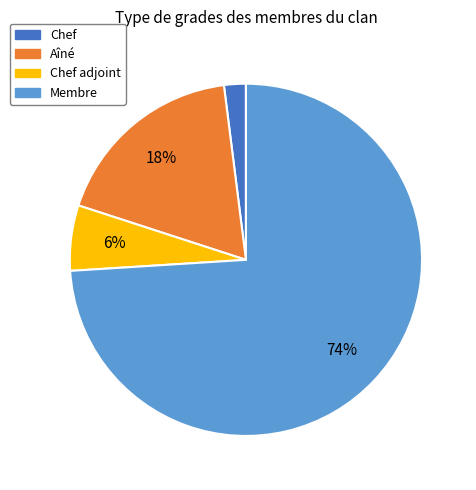

Which has a higher value, Chef adjoint or Chef?

Chef adjoint